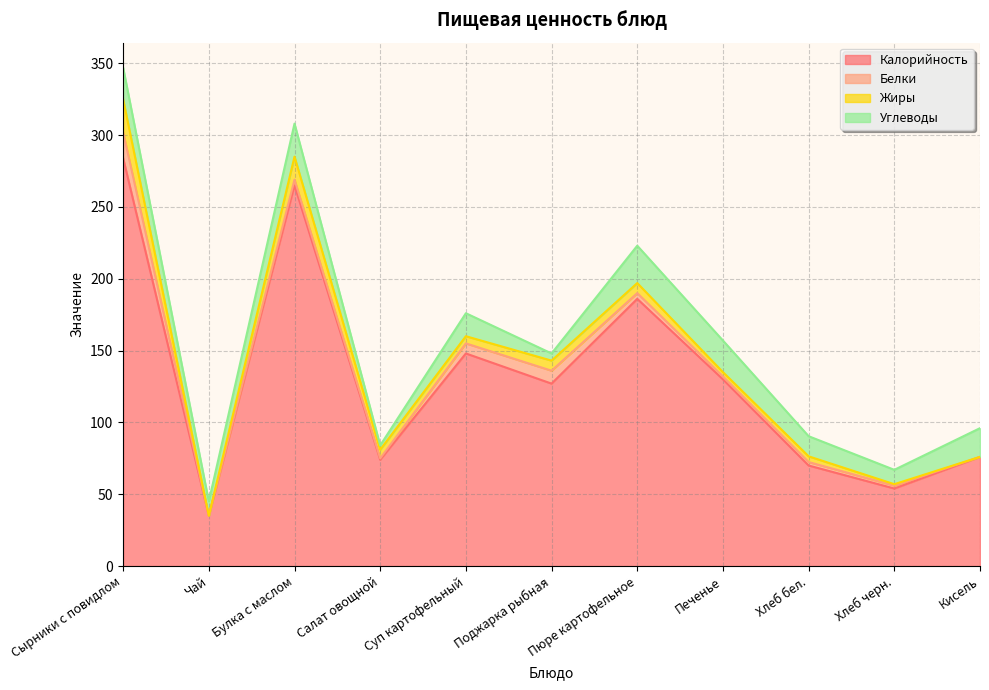

What is the total value across all series at Суп картофельный?

176.0